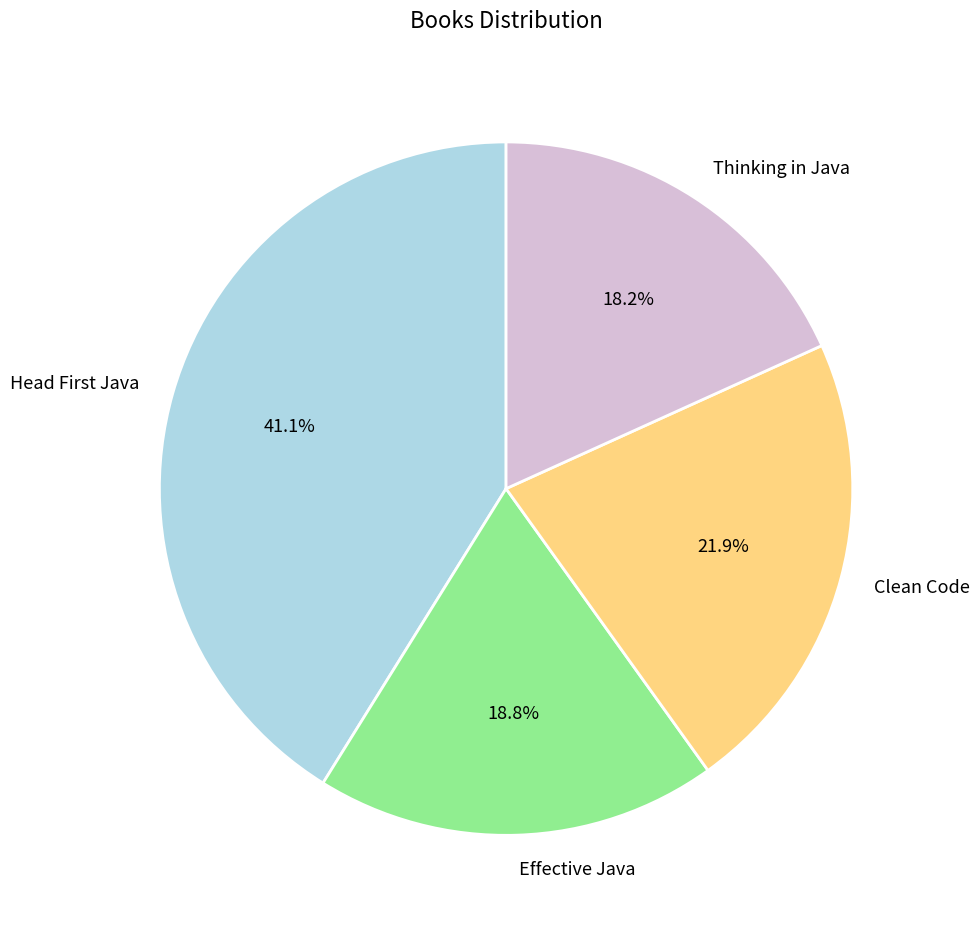

Count the number of slices in the pie.

4